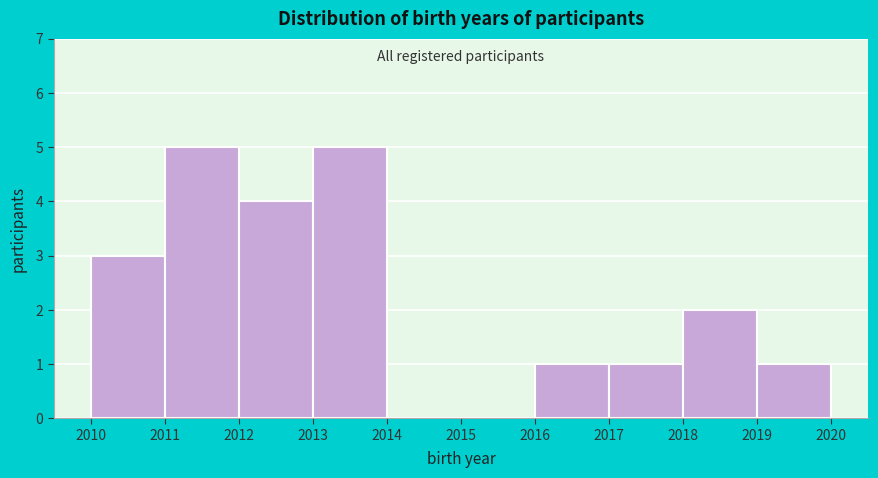

How tall is the bar that spans 2019 to 2020 on the x-axis? The values are not printed on the chart, so give them approximately, as read against the axis.

1